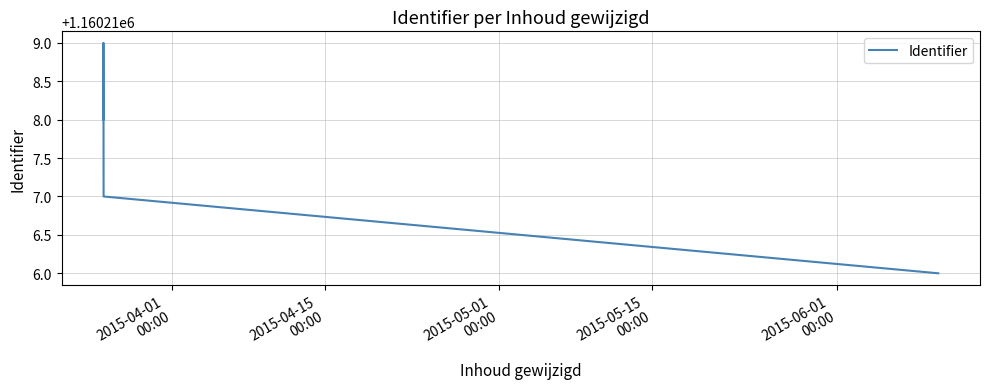

What is the greatest value displayed?

1160219